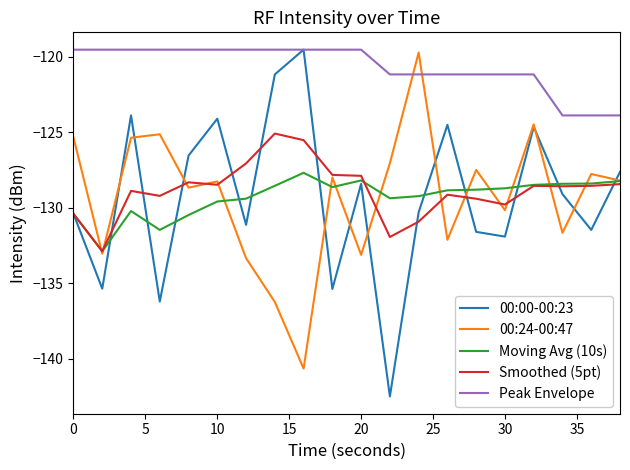

Which series has the widest spread of values?

00:00-00:23